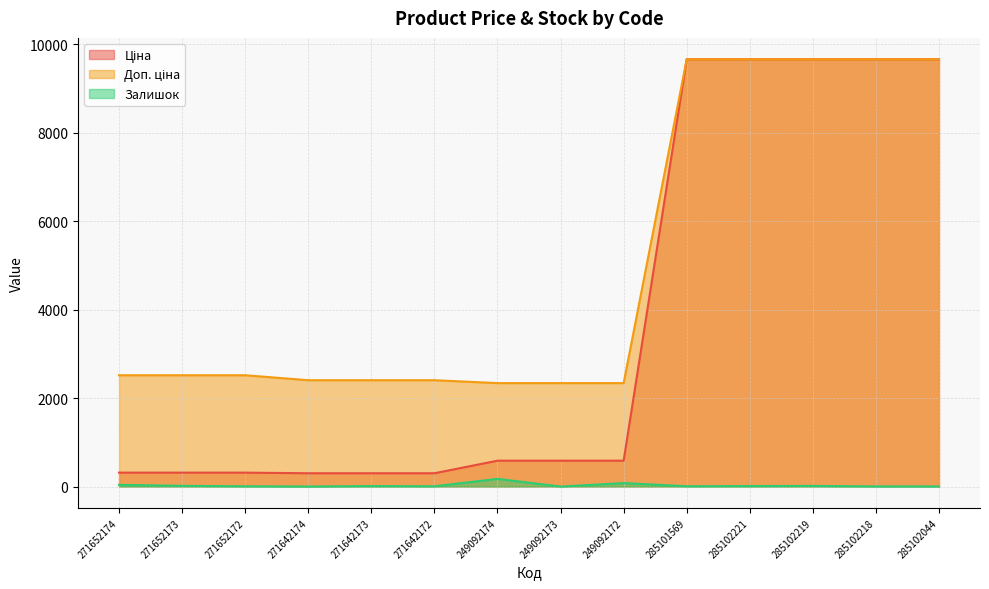

What is the maximum value for Доп. ціна?

9664.7